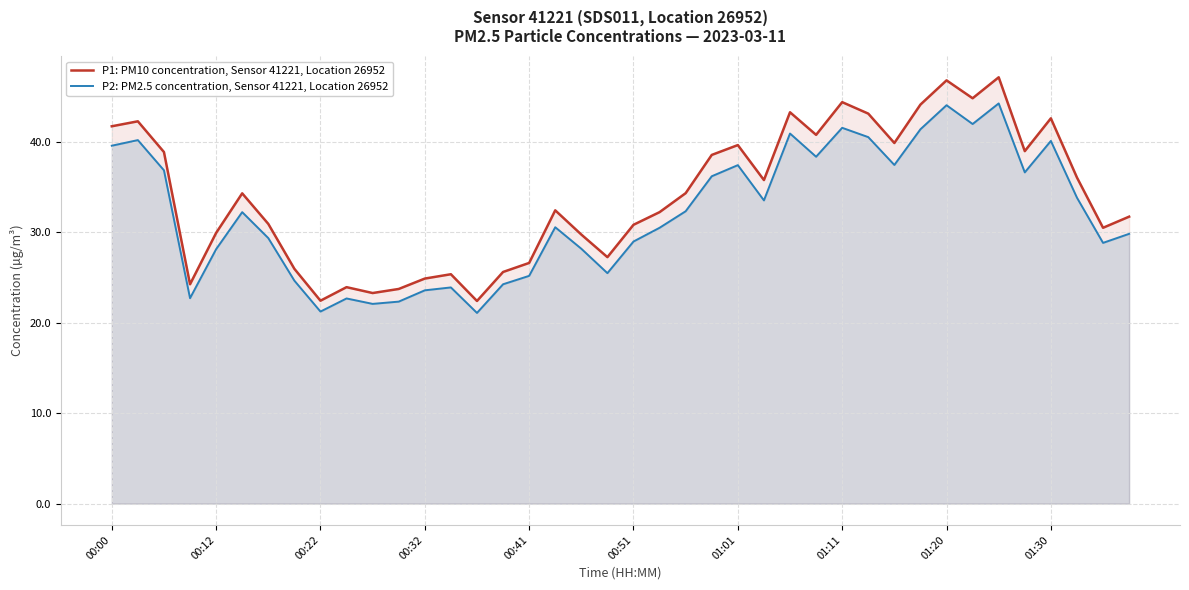

Between 00:32 and 01:01, which series saw the biggest shift?

P1: PM10 concentration, Sensor 41221, Location 26952